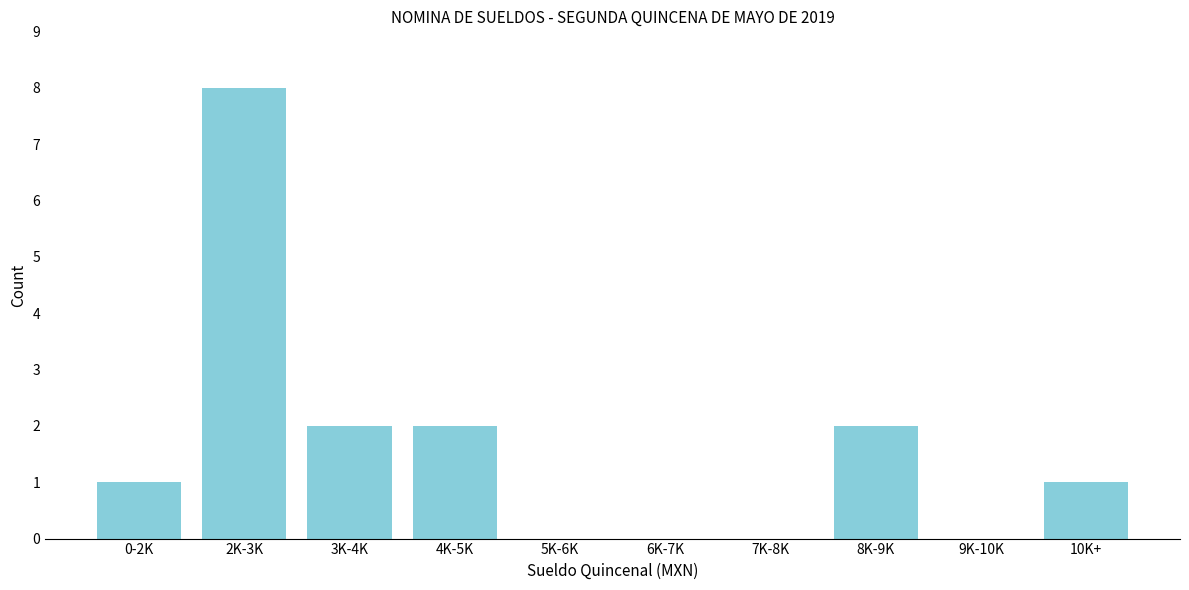

Reading right to left, what are all the values shown in this chart?

10K+=1	9K-10K=0	8K-9K=2	7K-8K=0	6K-7K=0	5K-6K=0	4K-5K=2	3K-4K=2	2K-3K=8	0-2K=1